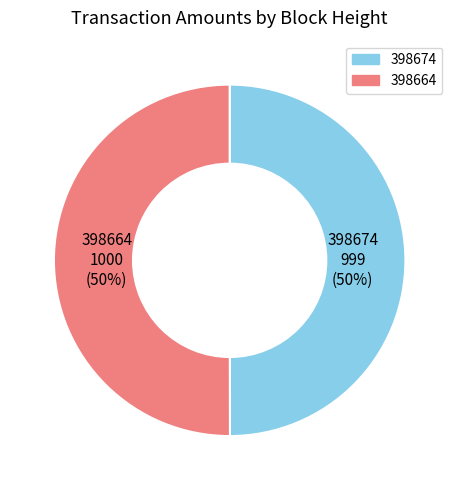

Count the number of slices in the pie.

2